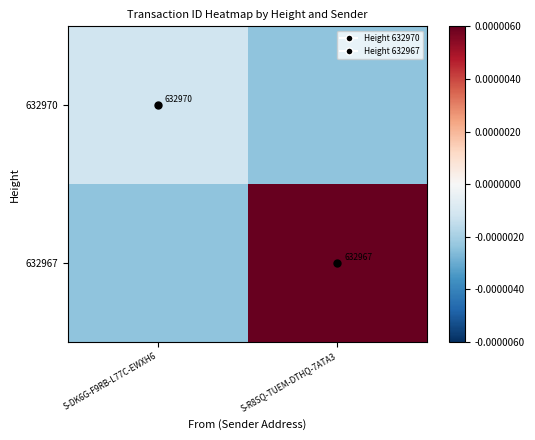

List the labels in order of 632970 value, smallest first.

S-R8SQ-TUEM-DTHQ-7ATA3, S-DK6G-F9RB-L77C-EWXH6